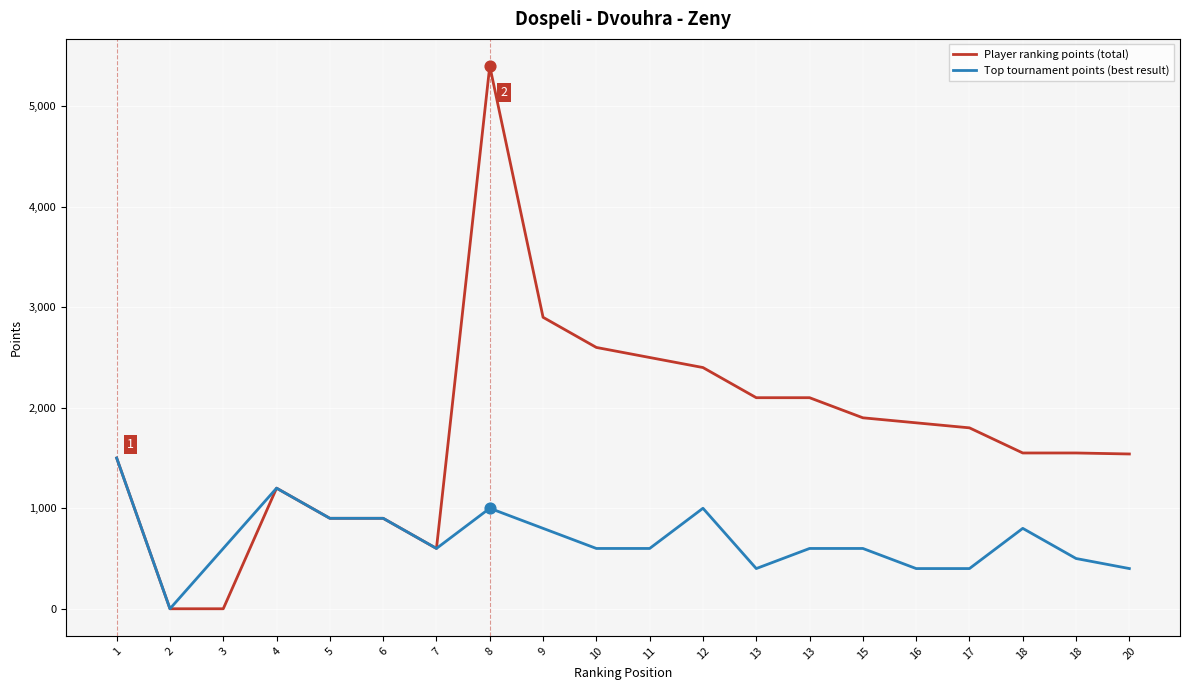

Which series has the largest total across all categories?

Player ranking points (total)